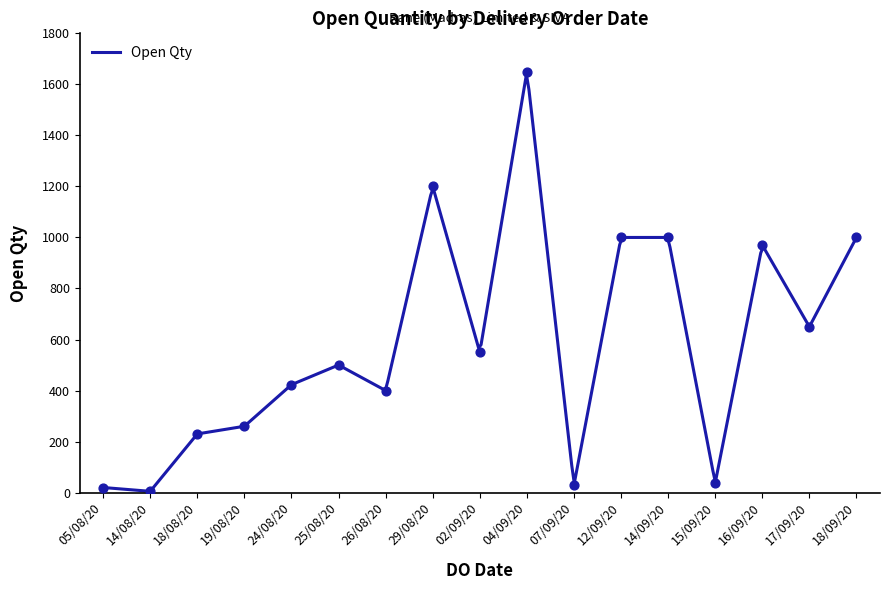

What is the change in value from 15/09/2020 to 19/08/2020?

+222